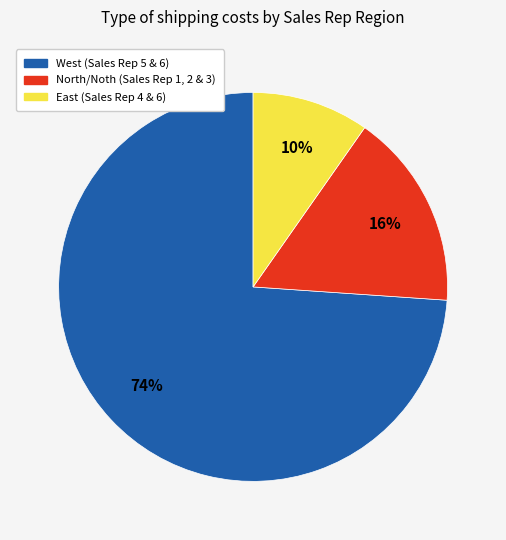

Does any single category account for the majority?

Yes